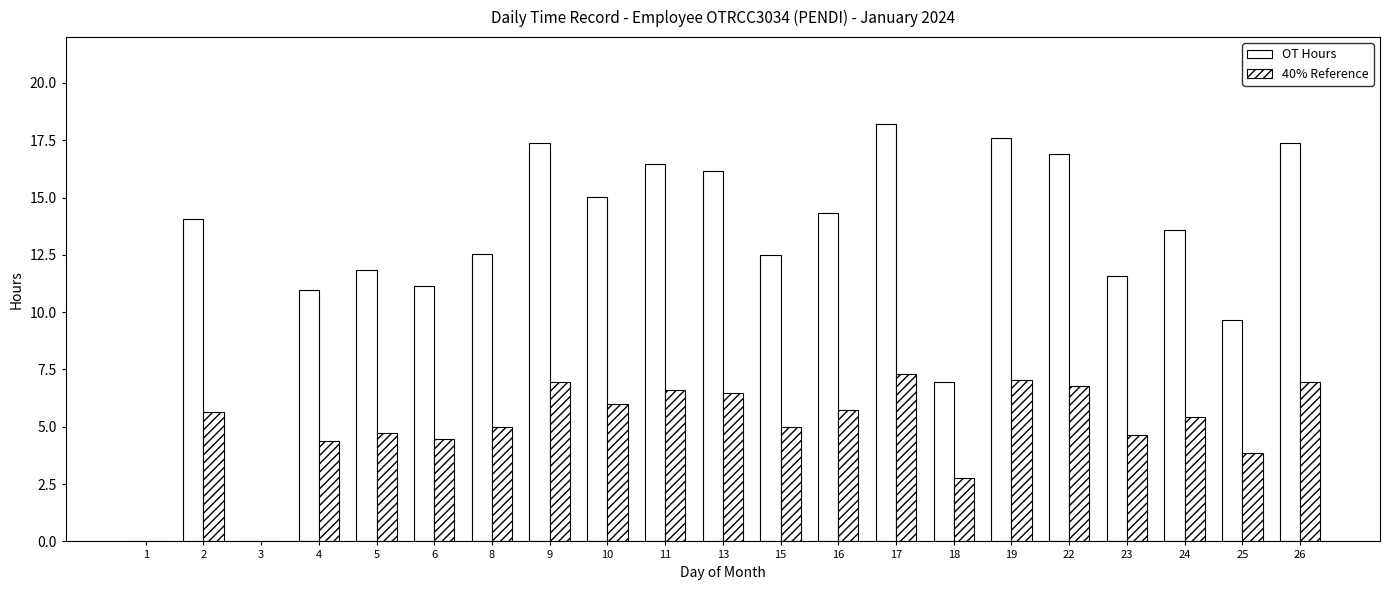

At which category does the chart reach its peak across all series?

17